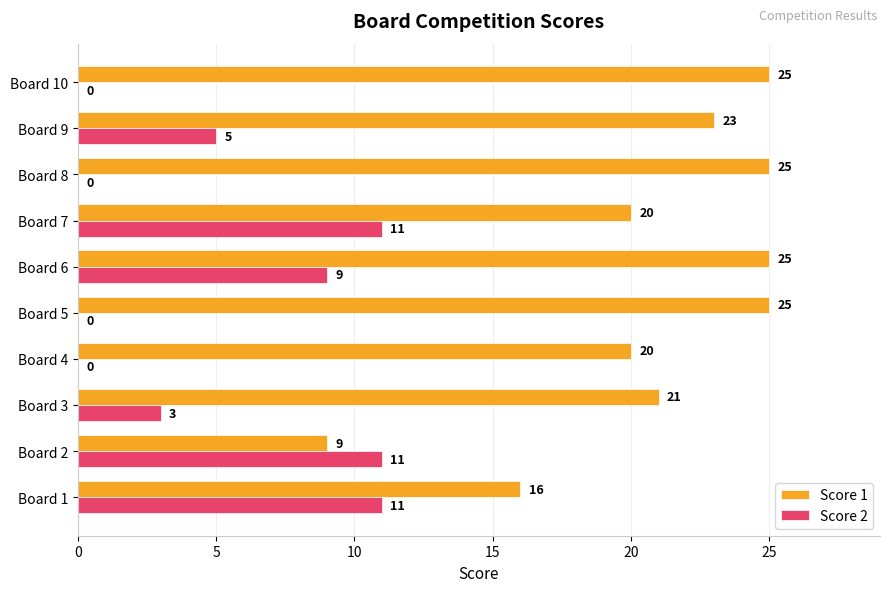

Where is Score 2 nearest to the value 5?

Board 9